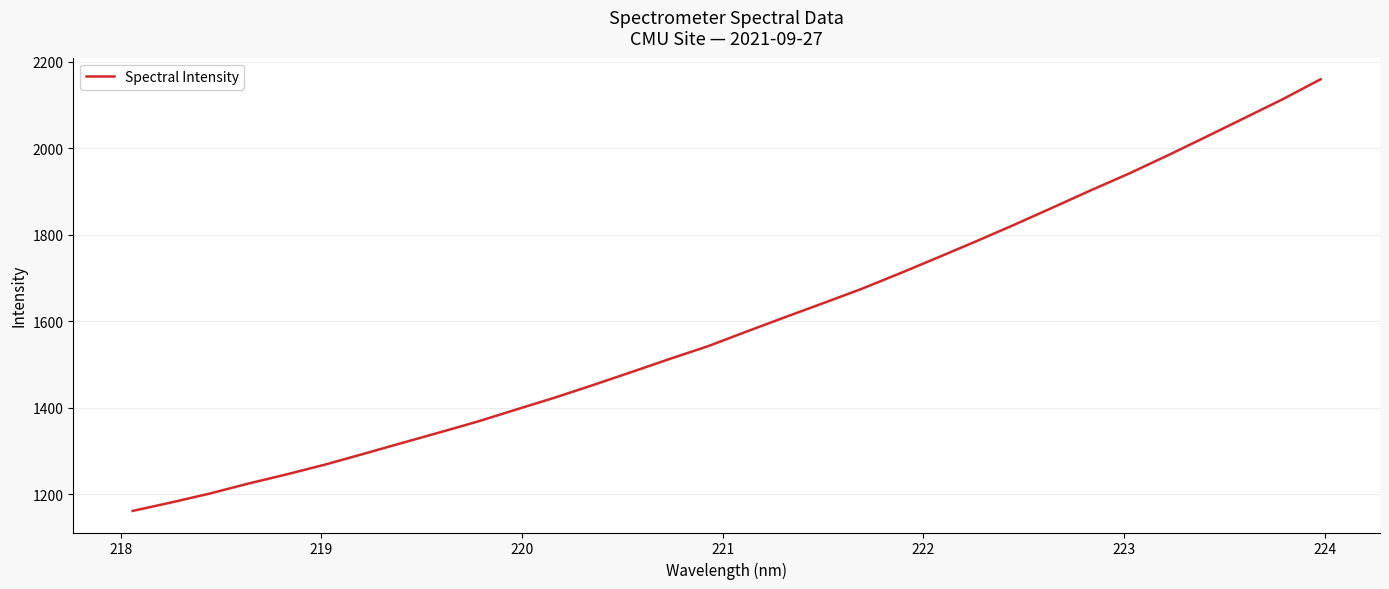

Does the chart display data point markers on the line(s)?

No